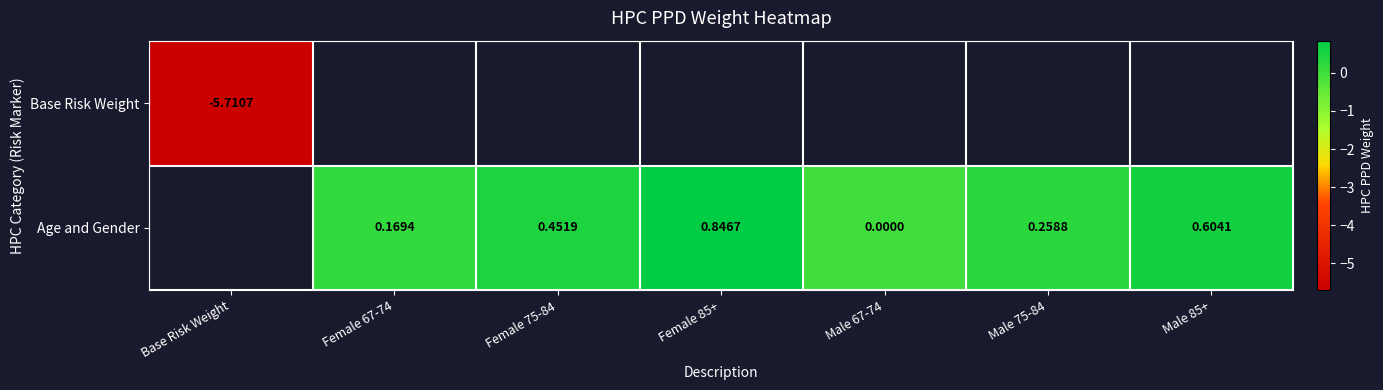

At which label is Base Risk Weight closest to -5?

Base Risk Weight